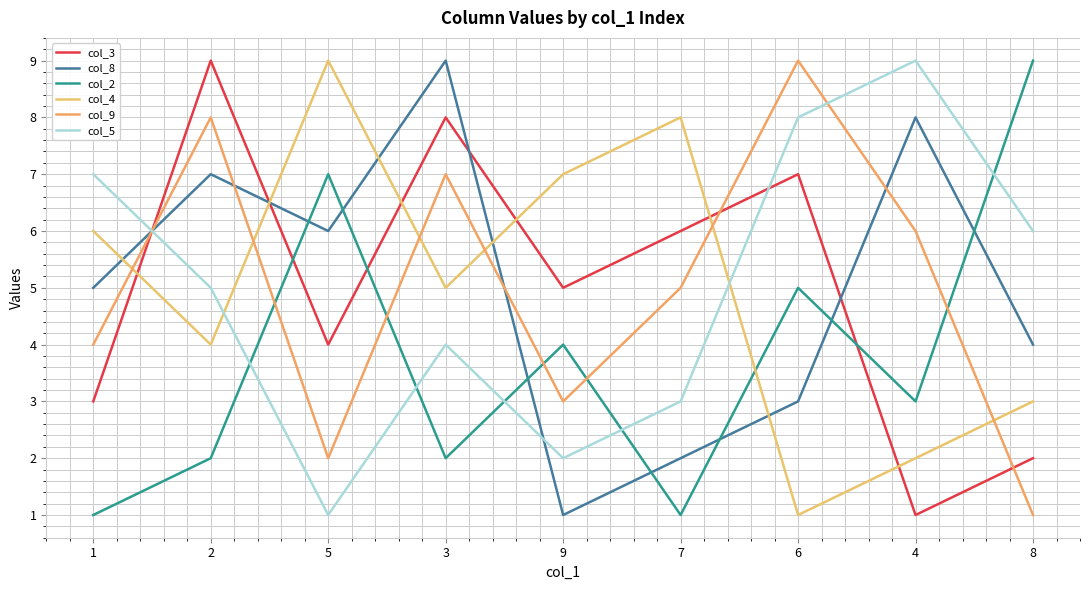

Rank the series by their maximum value, from lowest to highest.

col_3, col_8, col_2, col_4, col_9, col_5